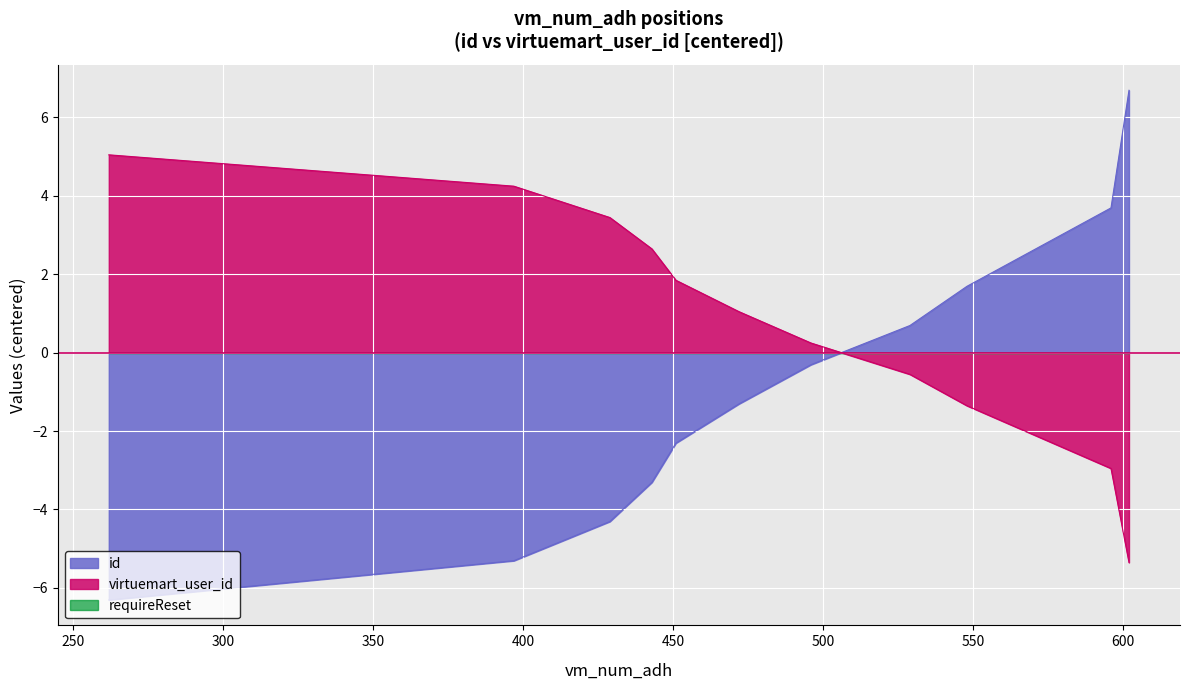

Rank the series at 529 from lowest to highest value.

virtuemart_user_id, id